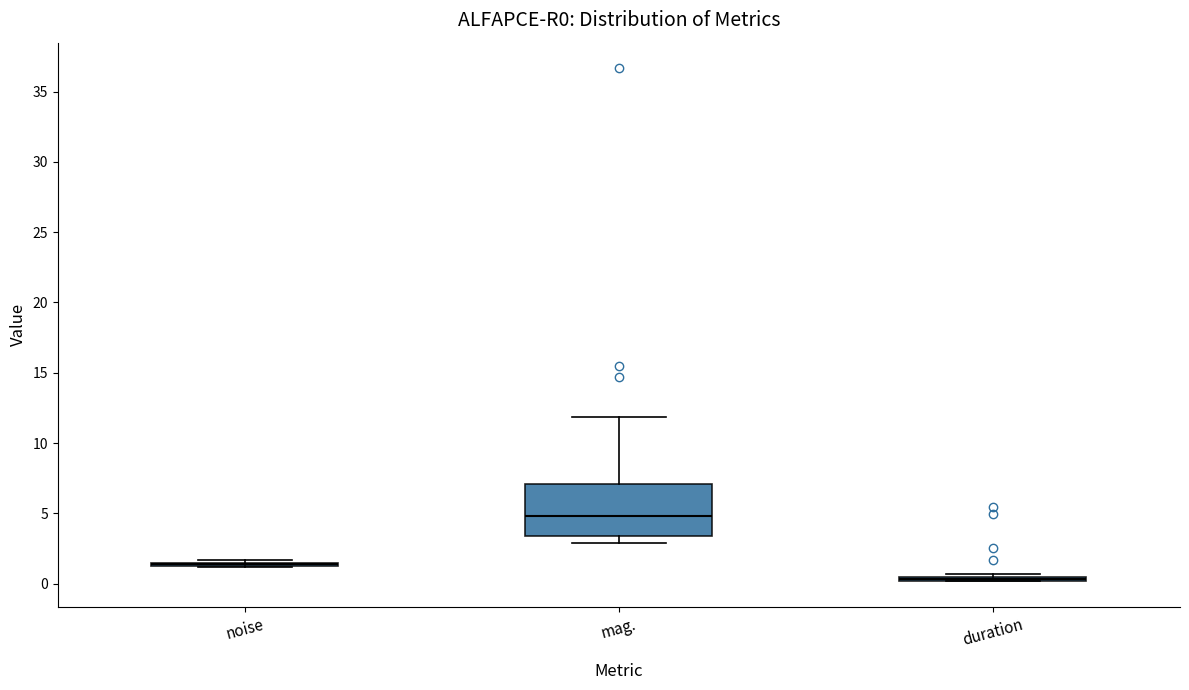

Comparing the boxes themselves (not the whiskers), which one is the tallest?

mag.